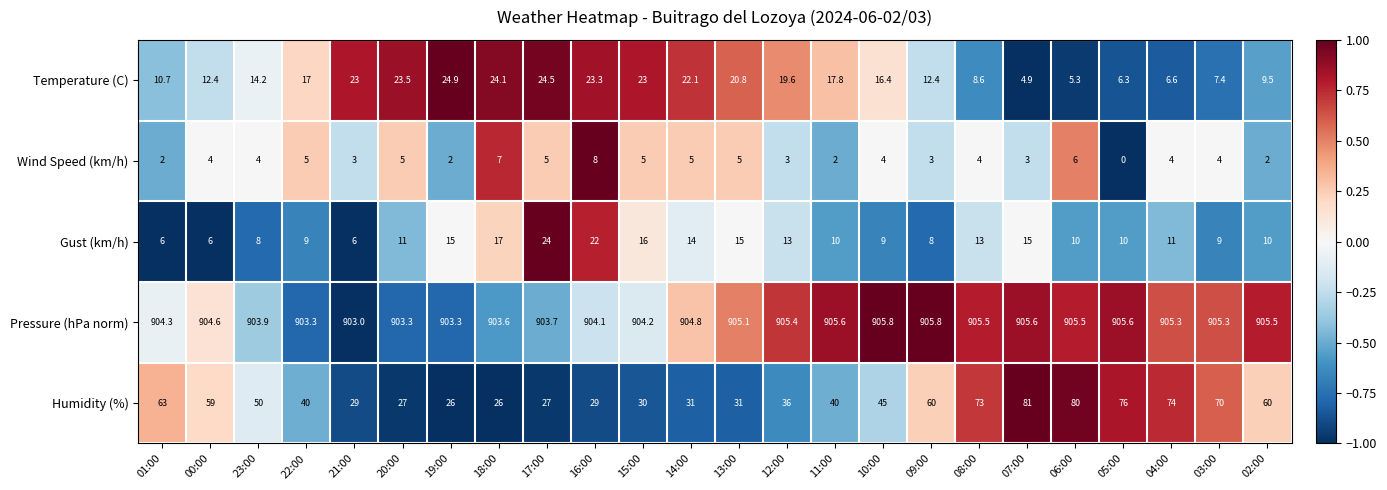

The Gust (km/h) series shows 3.4 at 00:00. True or false?

False